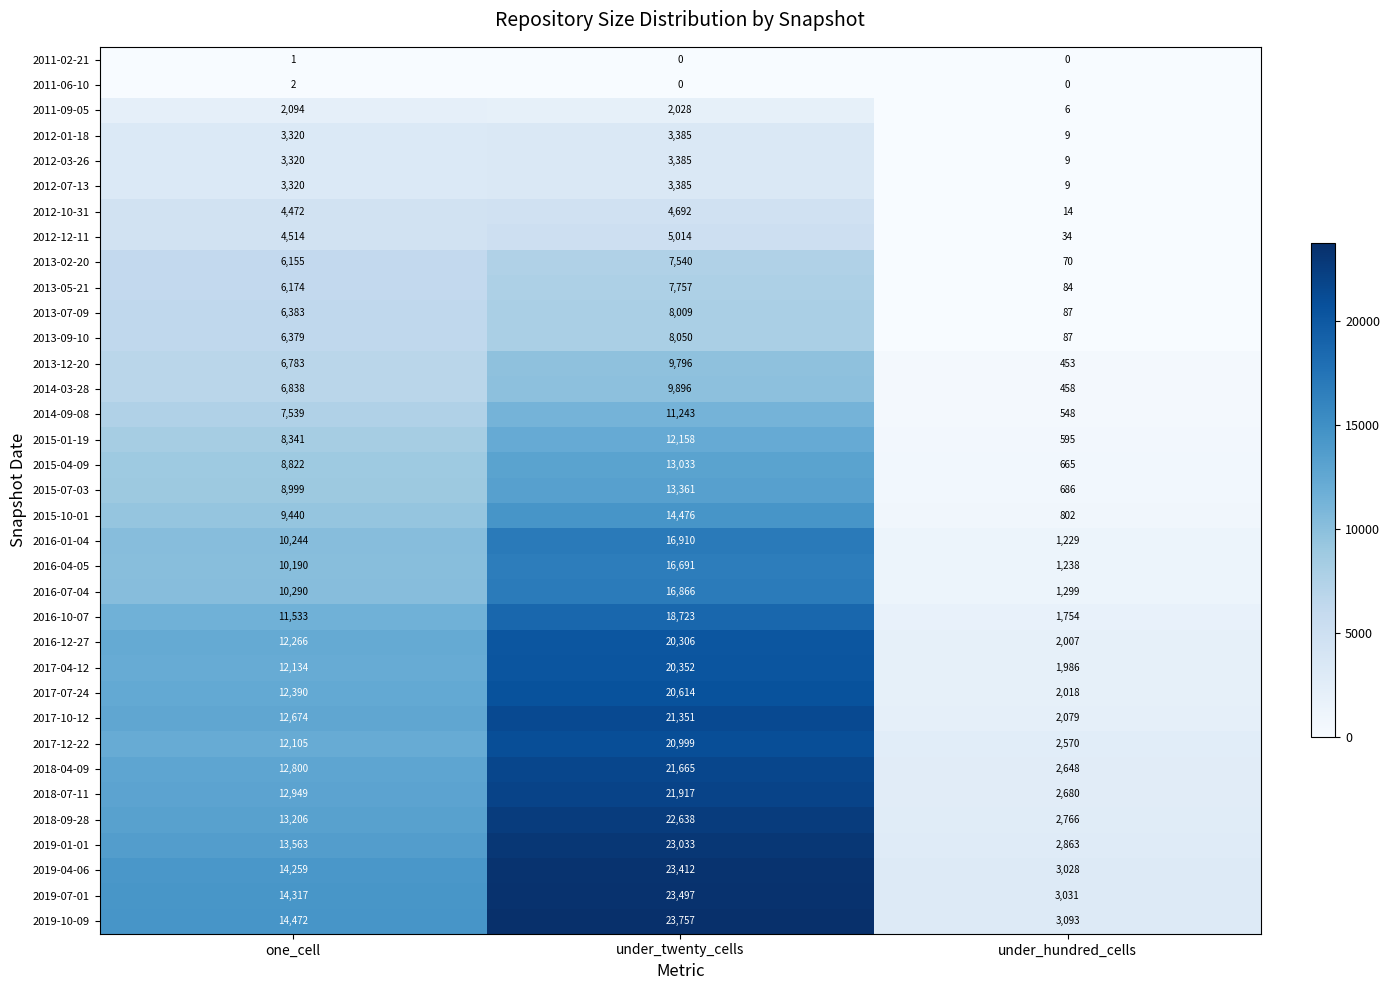

The 2017-04-12 series shows 423 at under_hundred_cells. True or false?

False